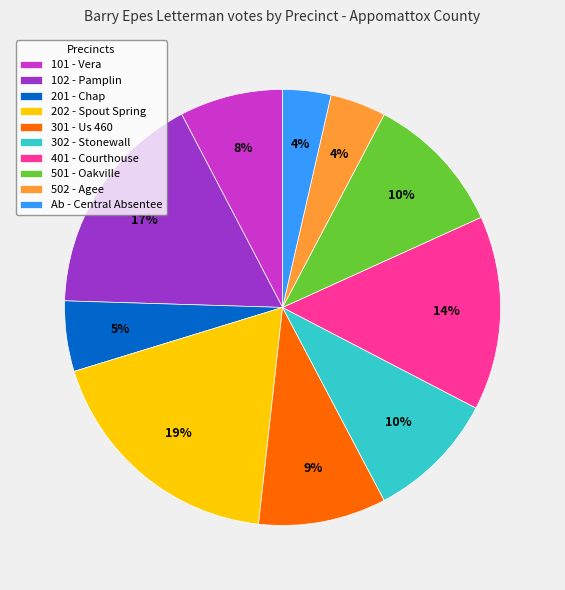

To the nearest percent, what portion does 302 - Stonewall represent?

10%